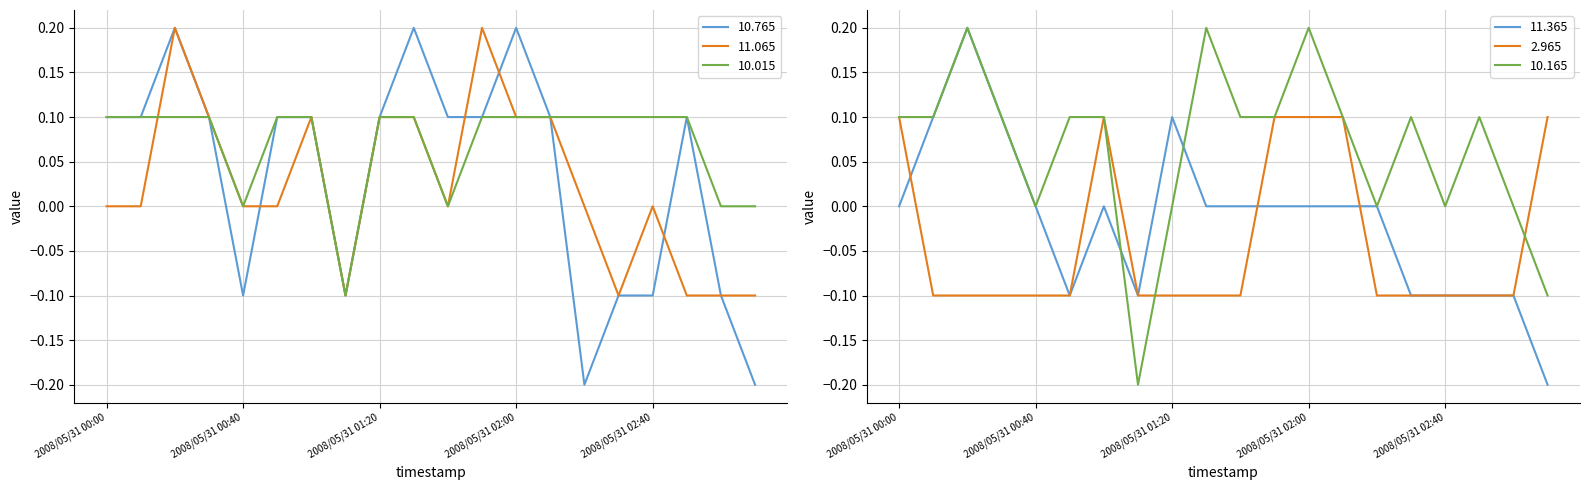

What is the label of the 2nd point from the left?

2008/05/31 00:10